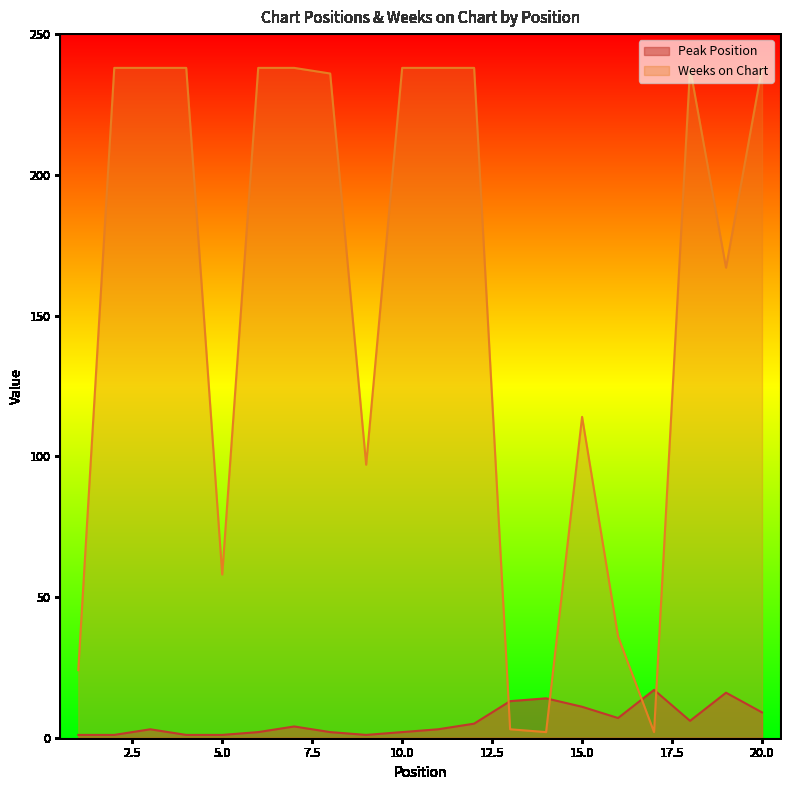

At which label does Weeks on Chart reach its peak?

2